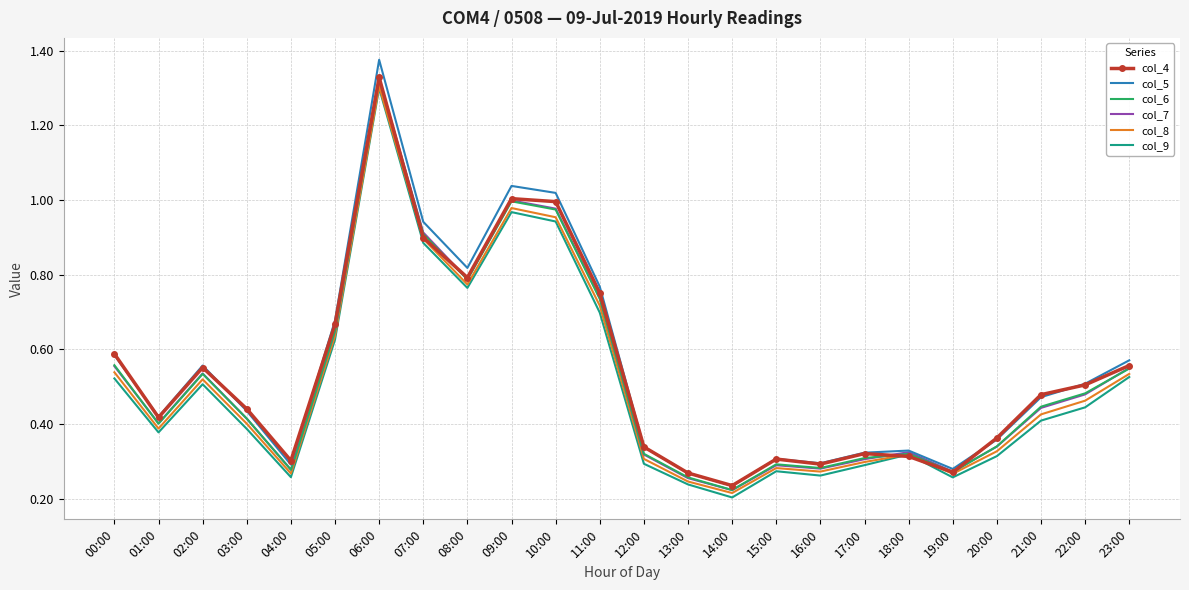

What position from the right is 23:00?

1